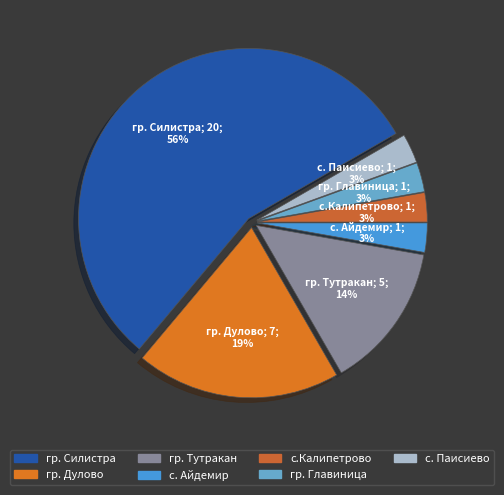

To the nearest percent, what is the difference between the largest and smallest slice percentages?

53%